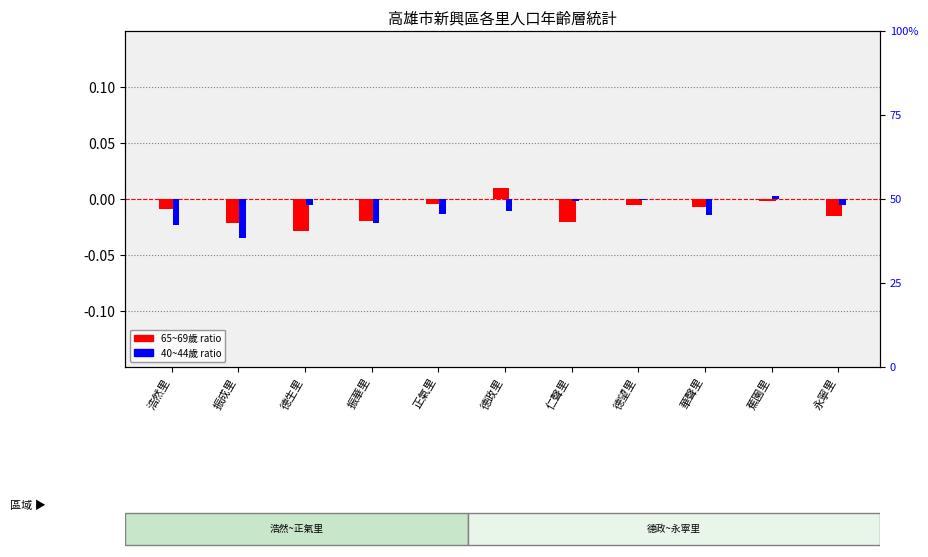

List the series in order of their overall mean, lowest first.

40~44歲 ratio (shifted), 65~69歲 ratio (shifted)